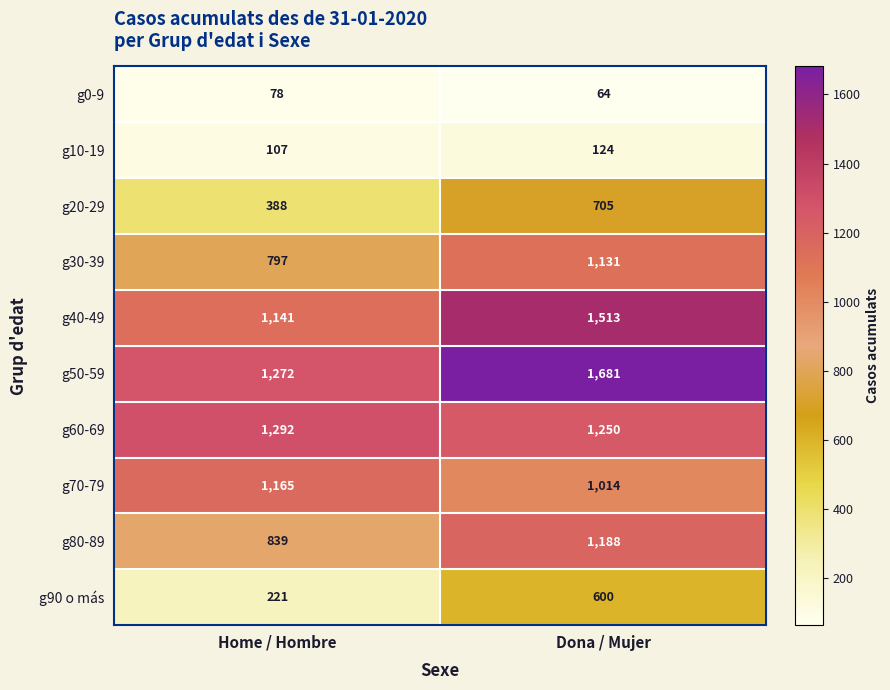

Reading right to left, extract all data points from this chart.

g0-9: Dona / Mujer=64	Home / Hombre=78
g10-19: Dona / Mujer=124	Home / Hombre=107
g20-29: Dona / Mujer=705	Home / Hombre=388
g30-39: Dona / Mujer=1131	Home / Hombre=797
g40-49: Dona / Mujer=1513	Home / Hombre=1141
g50-59: Dona / Mujer=1681	Home / Hombre=1272
g60-69: Dona / Mujer=1250	Home / Hombre=1292
g70-79: Dona / Mujer=1014	Home / Hombre=1165
g80-89: Dona / Mujer=1188	Home / Hombre=839
g90 o más: Dona / Mujer=600	Home / Hombre=221